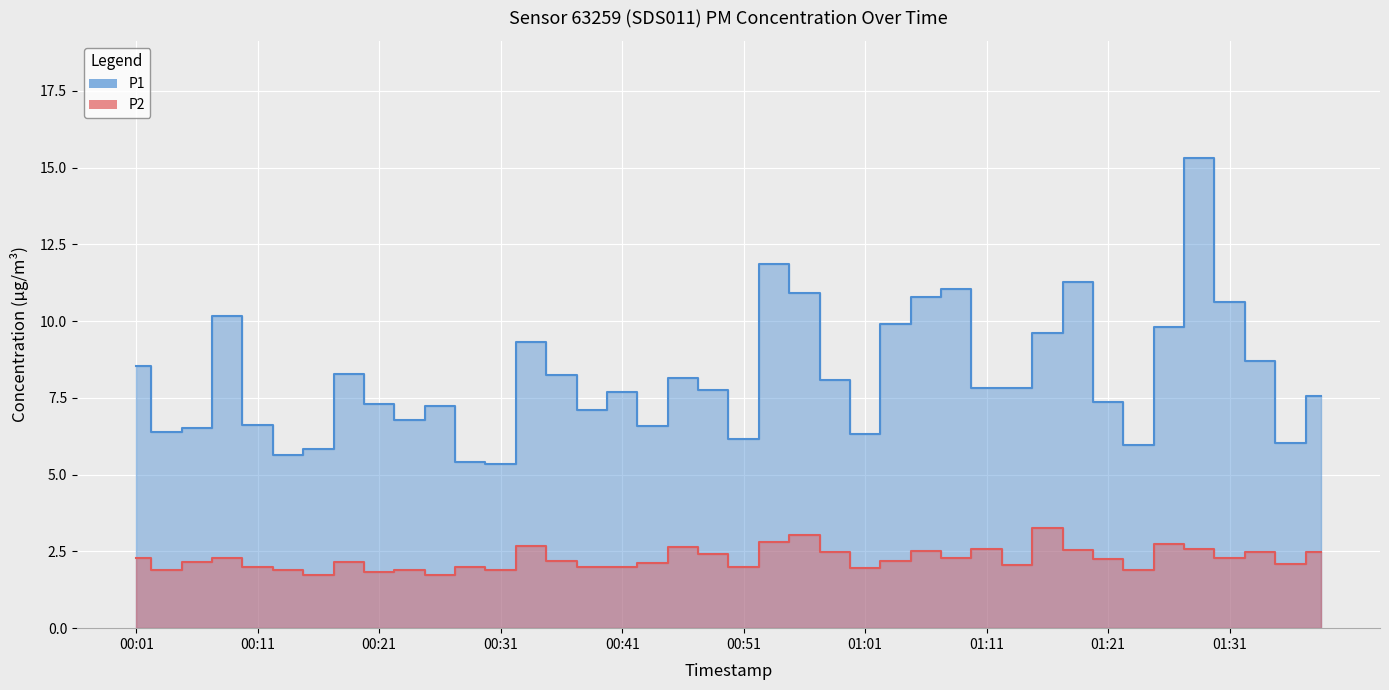

The value of P2 at 00:26 is 1.7. True or false?

True